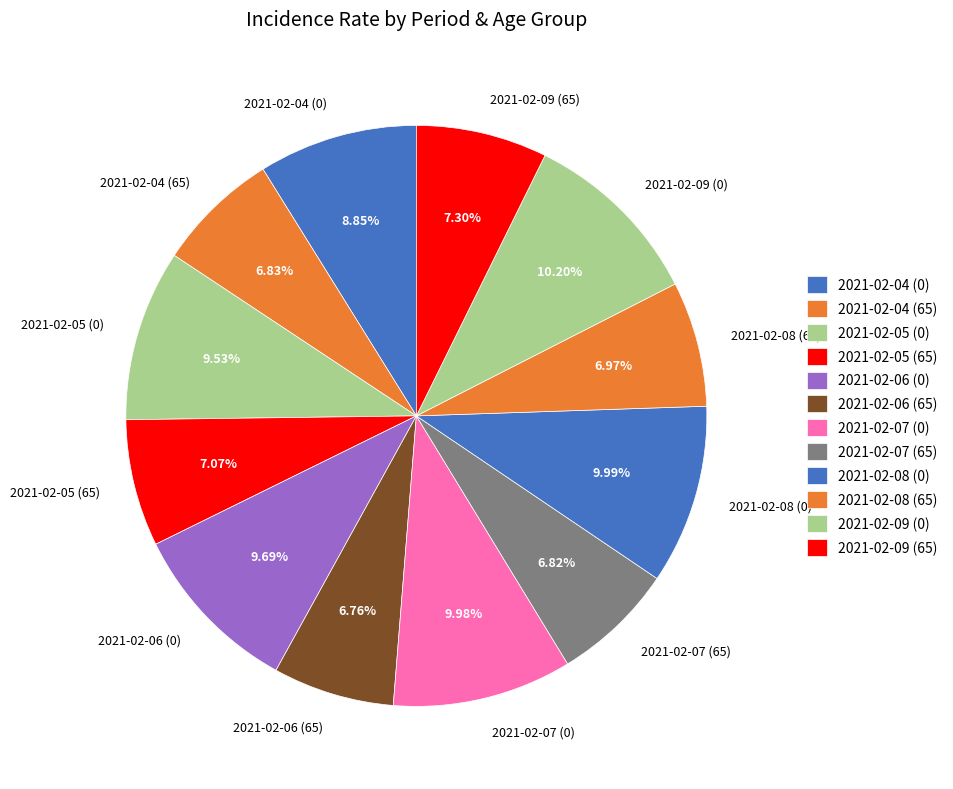

True or false: 2021-02-07 (0) accounts for 25% of the total.

False